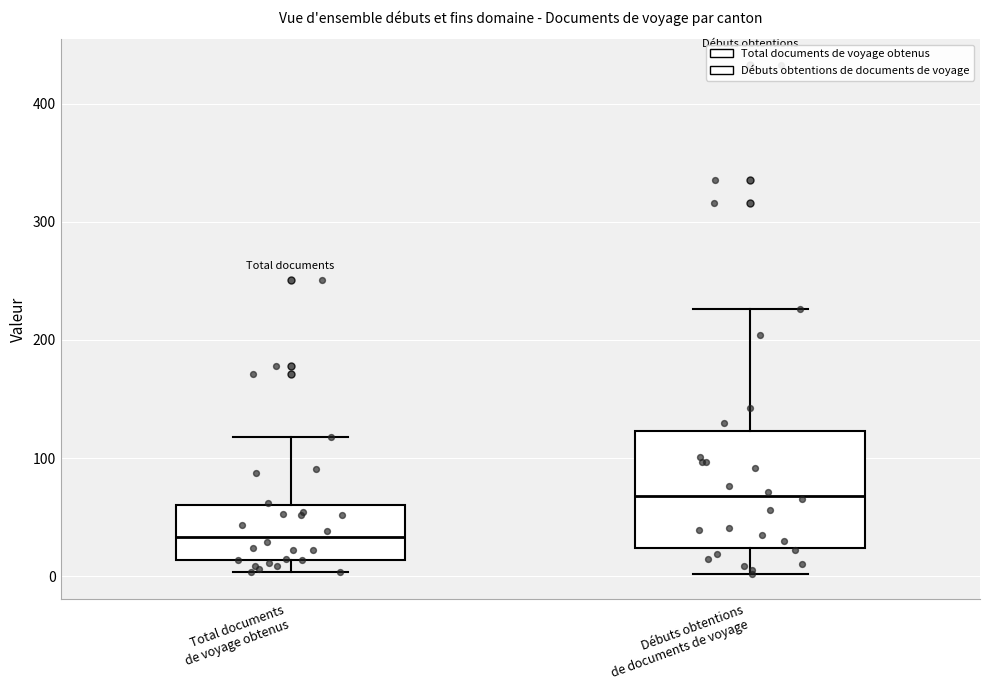

Reading left to right, transcribe this box plot: for each box, give where its median line is, the range the box spans, and where its two whiskers end, as read against the y-axis. The values are not printed on the chart, so give them approximately, as read against the axis.

Total documents de voyage obtenus: median 30, box 10 to 60, whiskers 0 to 120
Débuts obtentions de documents de voyage: median 70, box 20 to 120, whiskers 0 to 230